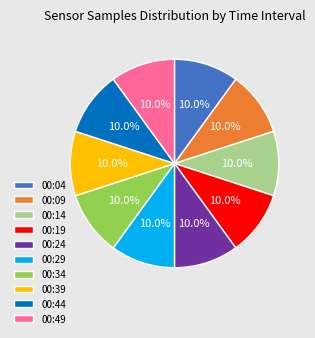

Does any single category account for the majority?

No